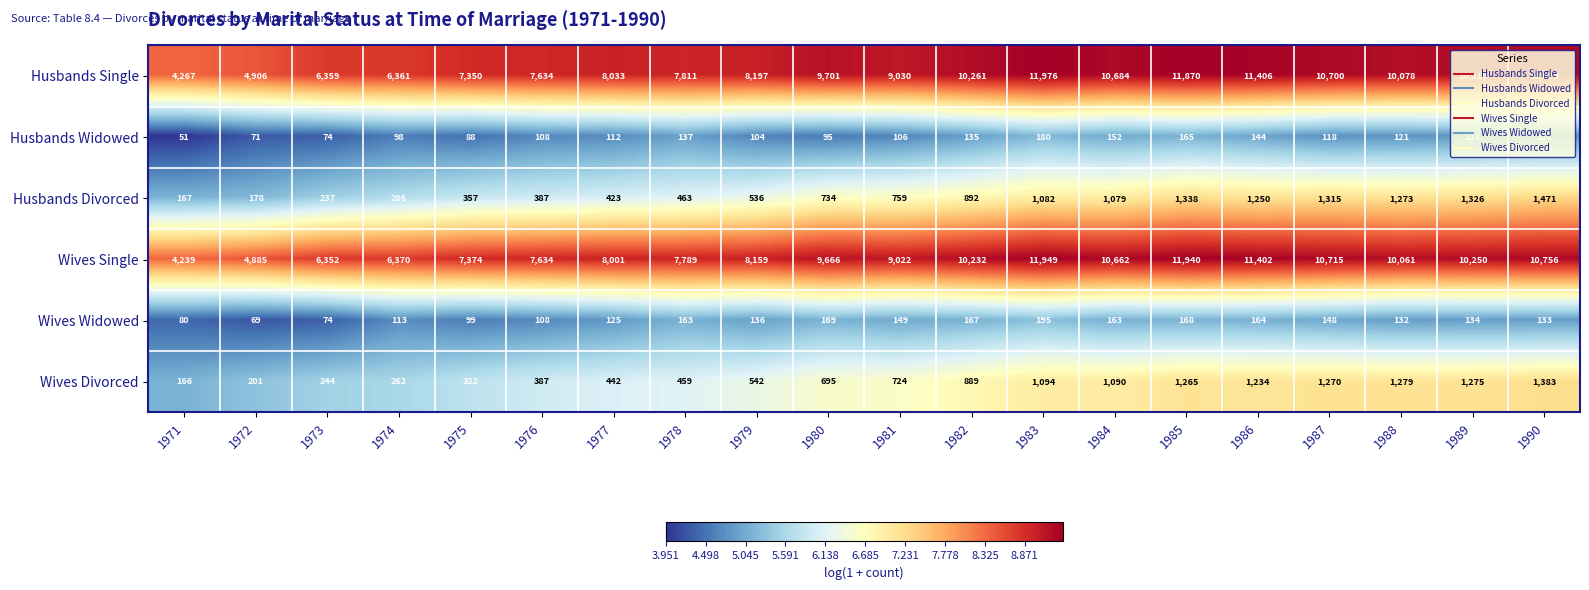

What is the difference between the Husbands Single values at 1984 and 1980?

983